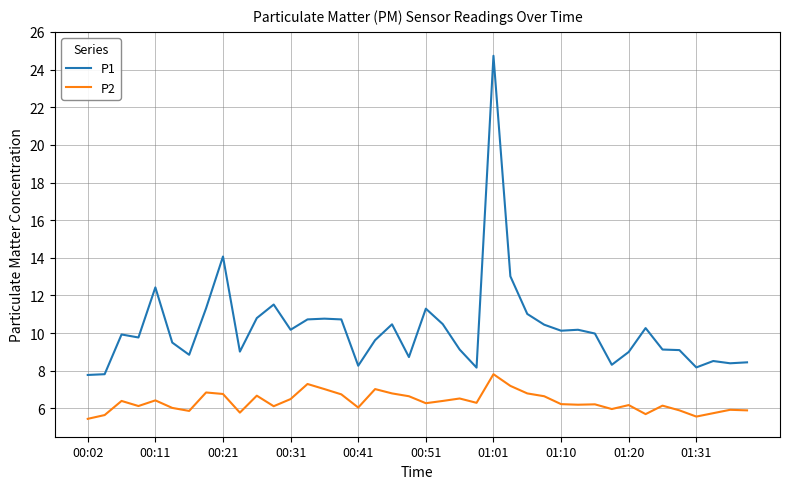

True or false: P1 and P2 intersect in this chart.

False